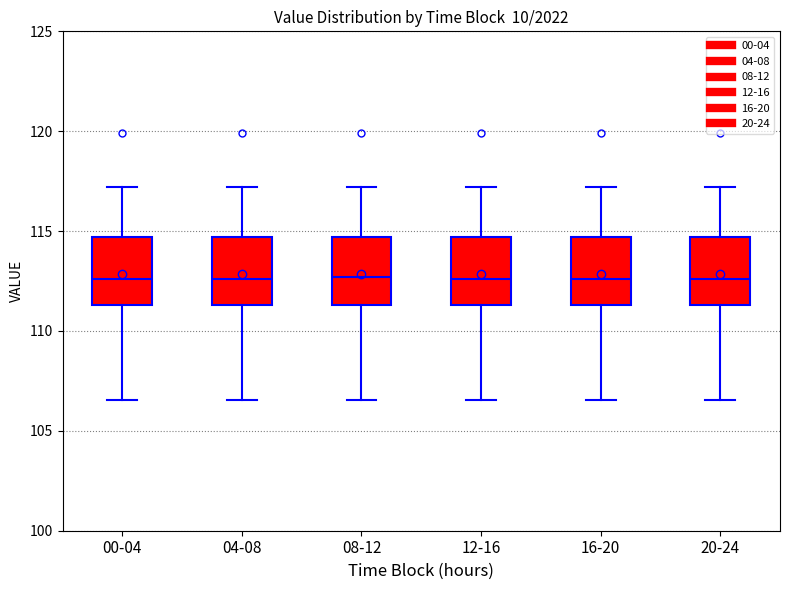

Reading left to right, read every box against the y-axis: the position of its median line, the range the box covers, and the ends of its whiskers. The values are not printed on the chart, so give them approximately, as read against the axis.

00-04: median 112.5, box 111.5 to 114.5, whiskers 106.5 to 117.0
04-08: median 112.5, box 111.5 to 114.5, whiskers 106.5 to 117.0
08-12: median 112.5, box 111.5 to 114.5, whiskers 106.5 to 117.0
12-16: median 112.5, box 111.5 to 114.5, whiskers 106.5 to 117.0
16-20: median 112.5, box 111.5 to 114.5, whiskers 106.5 to 117.0
20-24: median 112.5, box 111.5 to 114.5, whiskers 106.5 to 117.0